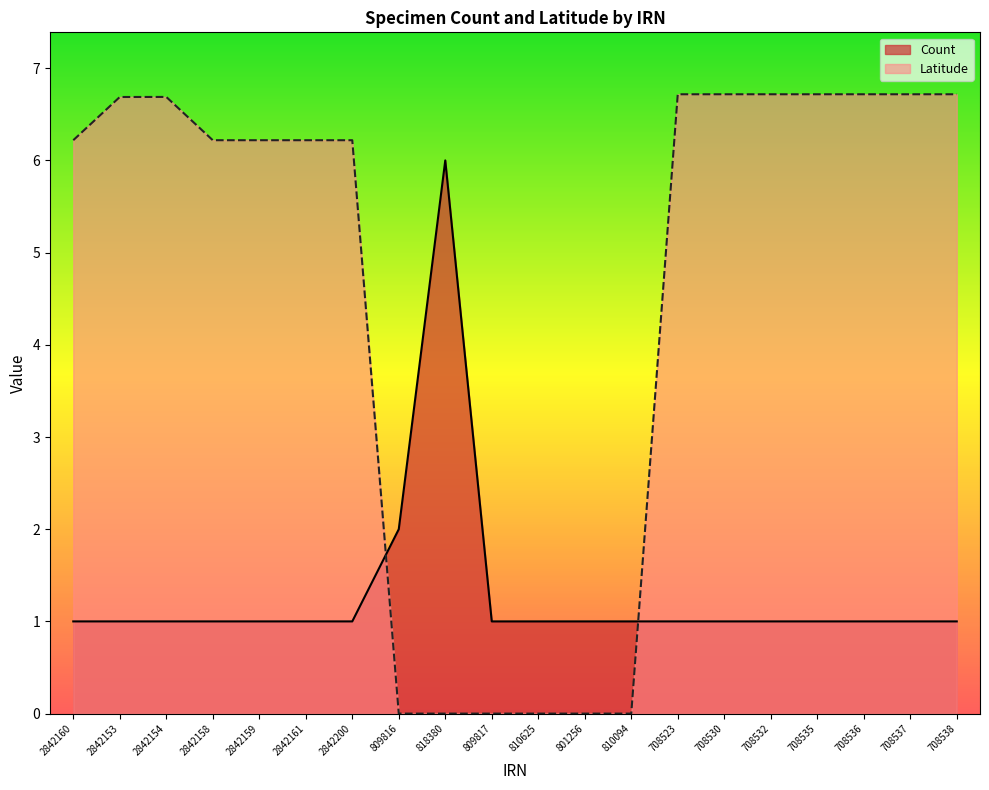

What is the sum of the Latitude values at 818380 and 2842154?

6.7